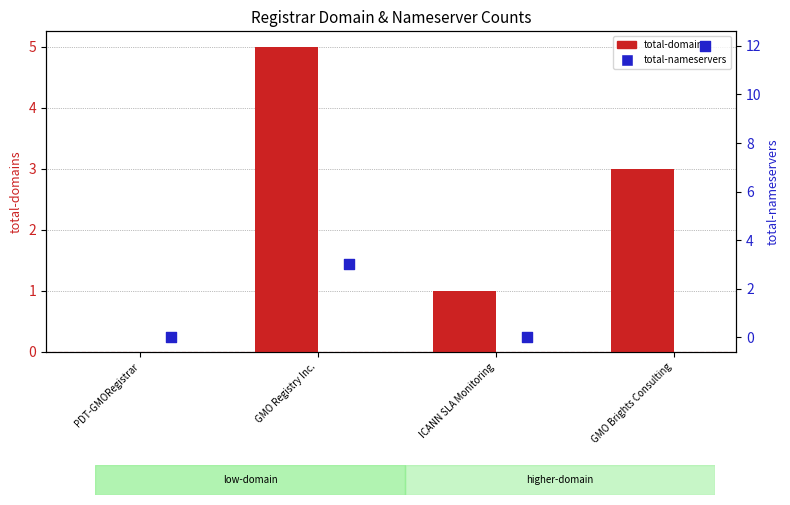

What are all the series names shown in the legend?

total-domains, total-nameservers